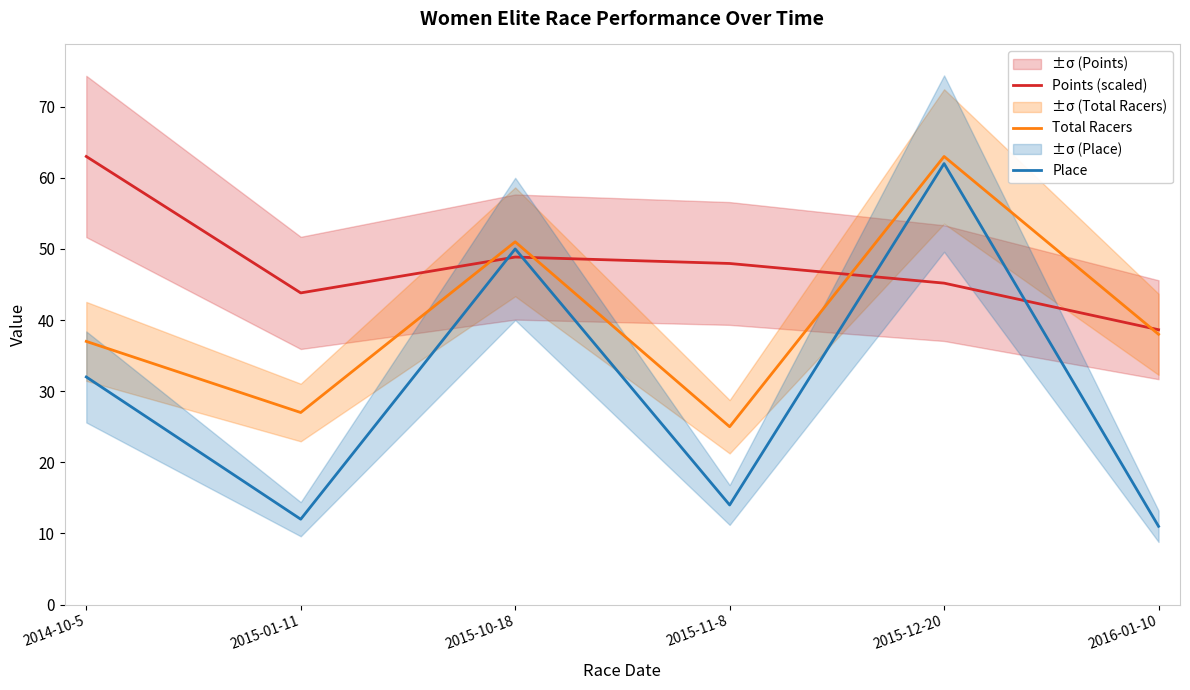

What are all the series names shown in the legend?

Points (scaled), Total Racers, Place